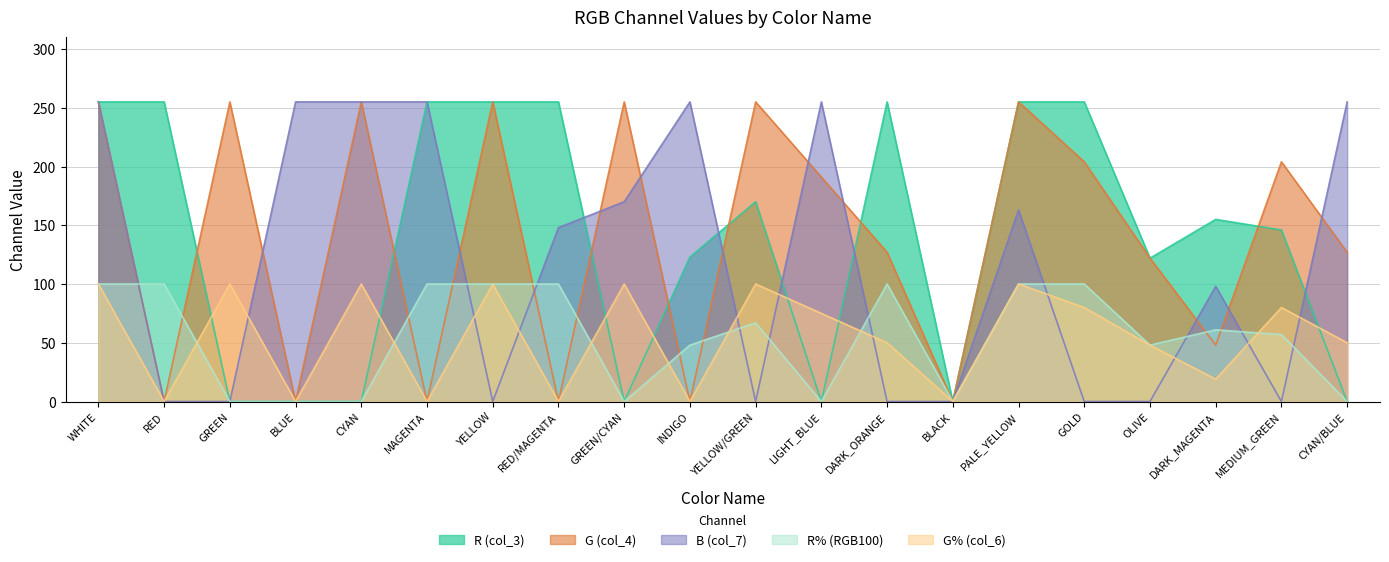

Which series has the largest total across all categories?

G (col_4)